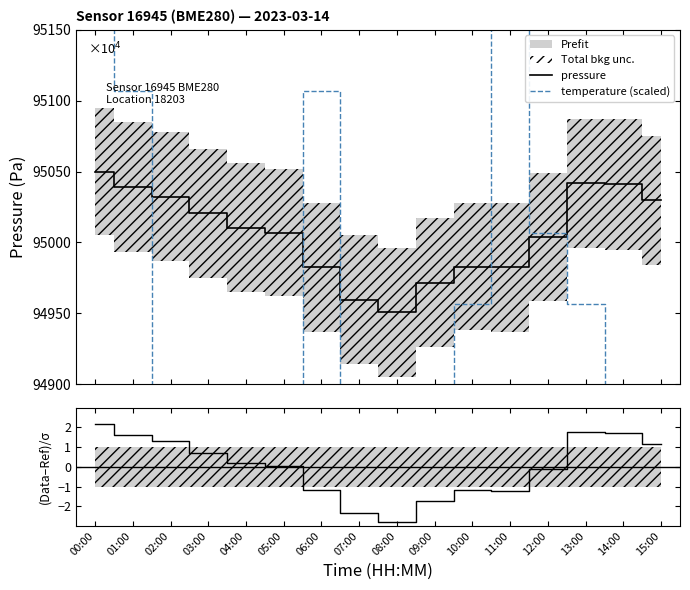

Does the chart display data point markers on the line(s)?

No